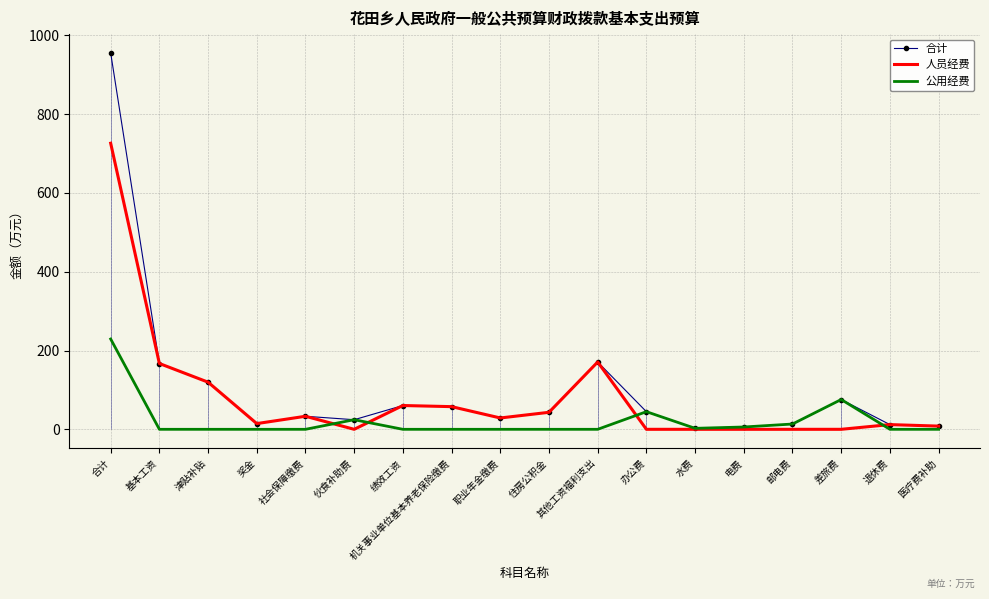

How many positive values does the 人员经费 series have?

12